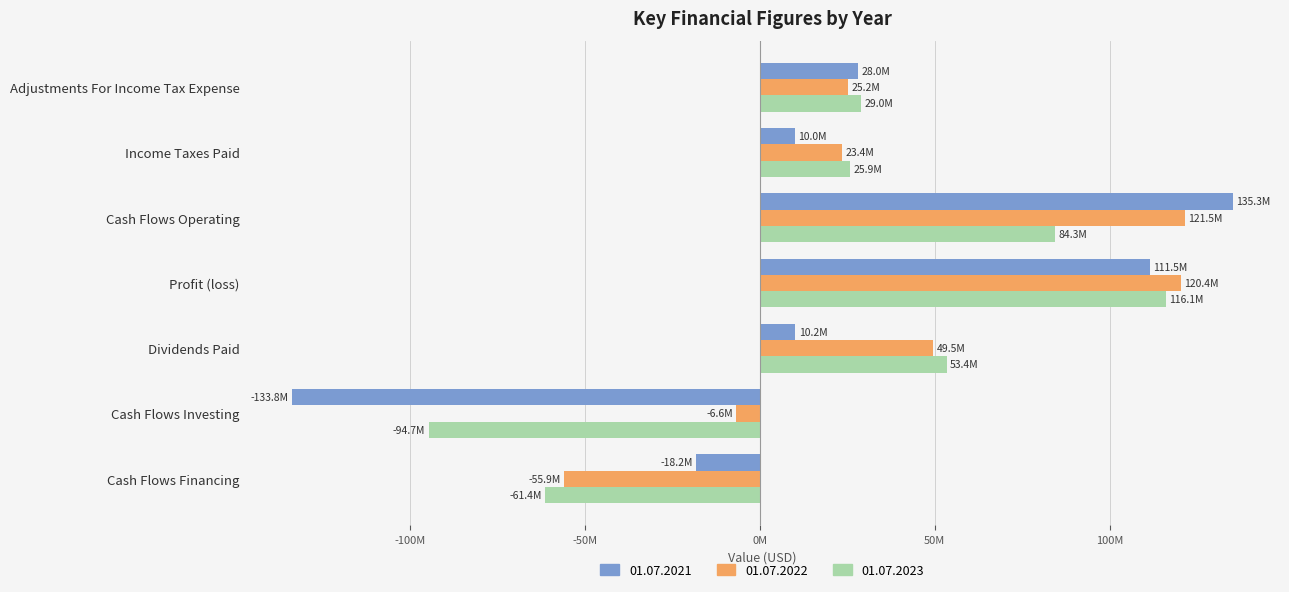

Reading left to right, what are all the values shown in this chart?

01.07.2021: Adjustments For Income Tax Expense=27980000	Income Taxes Paid=9991000	Cash Flows Operating=135289000	Profit (loss)=111459000	Dividends Paid=10189000	Cash Flows Investing=-133808000	Cash Flows Financing=-18231000
01.07.2022: Adjustments For Income Tax Expense=25235000	Income Taxes Paid=23410000	Cash Flows Operating=121473000	Profit (loss)=120351000	Dividends Paid=49494000	Cash Flows Investing=-6649000	Cash Flows Financing=-55890000
01.07.2023: Adjustments For Income Tax Expense=28963000	Income Taxes Paid=25891000	Cash Flows Operating=84297000	Profit (loss)=116102000	Dividends Paid=53407000	Cash Flows Investing=-94677000	Cash Flows Financing=-61396000